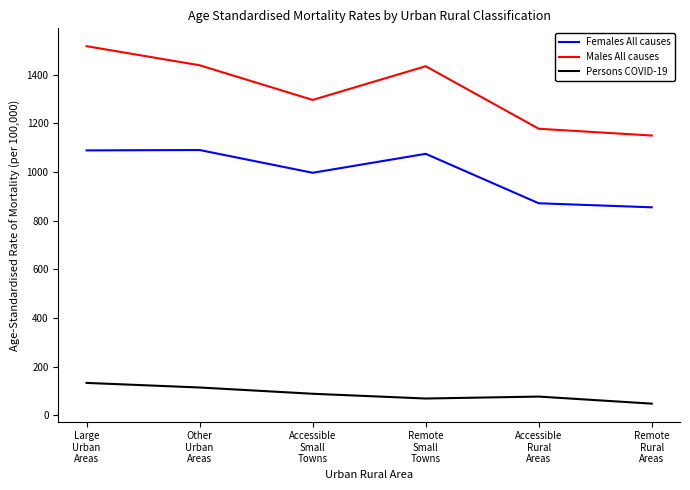

Which series has the largest total across all categories?

Males All causes